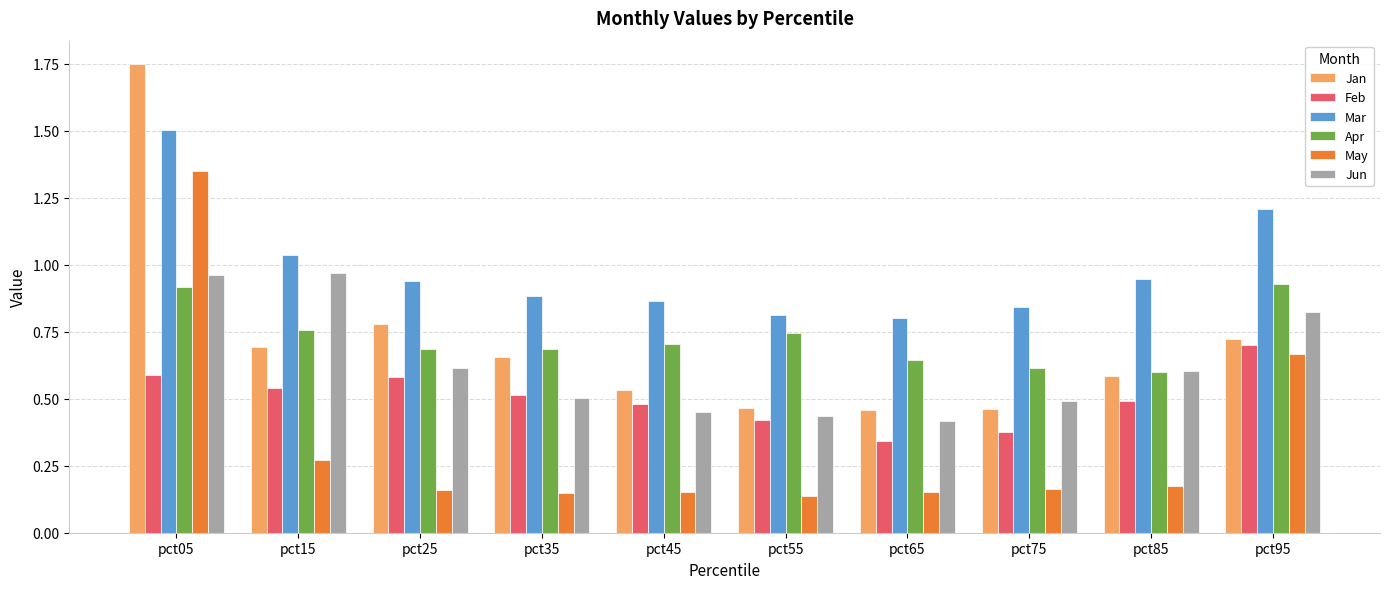

Between pct25 and pct95, which series saw the biggest shift?

May